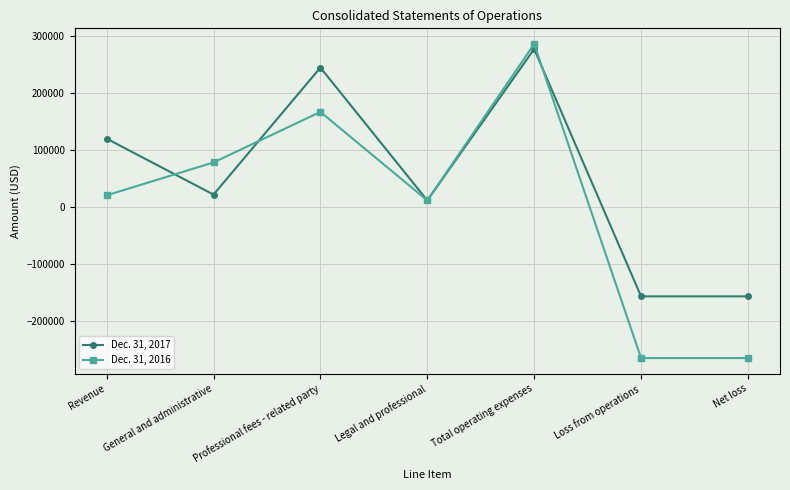

Which series has the largest total across all categories?

Dec. 31, 2017